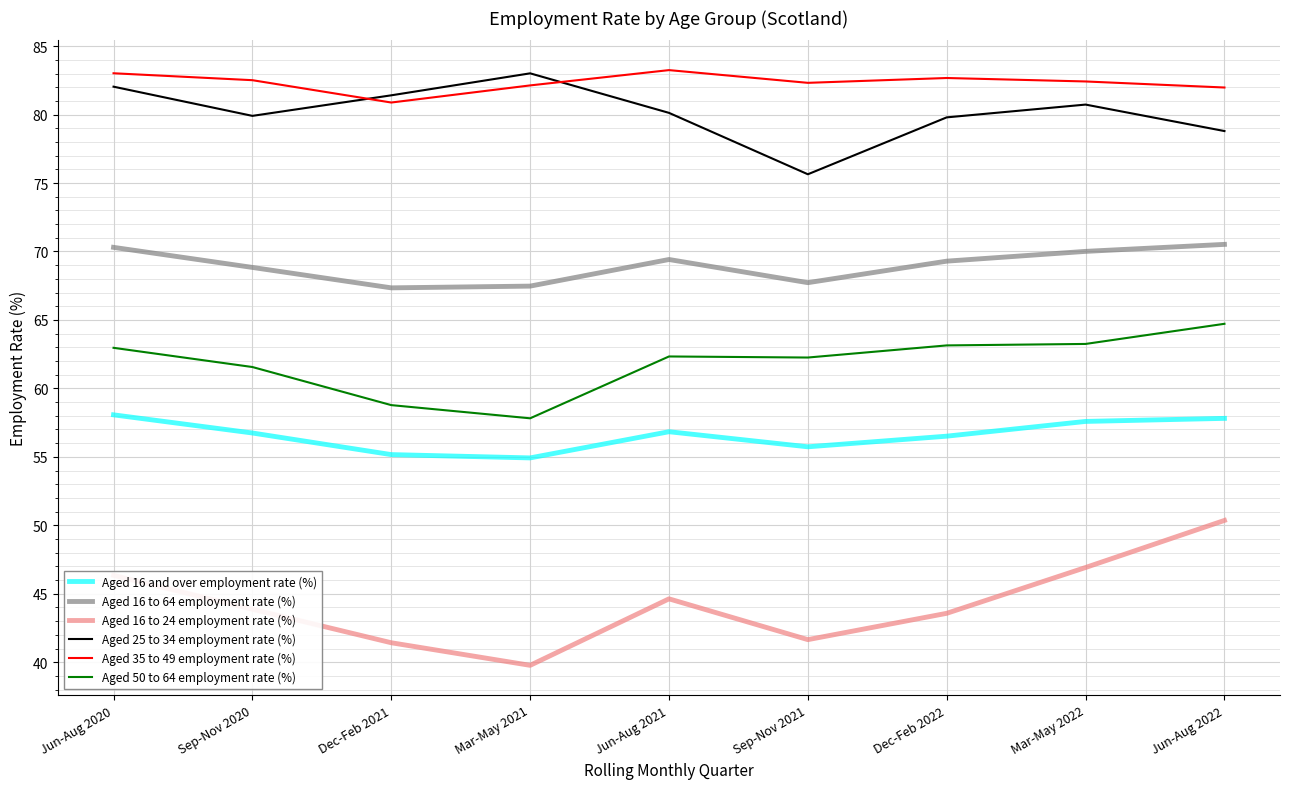

How many distinct data groups are displayed?

6